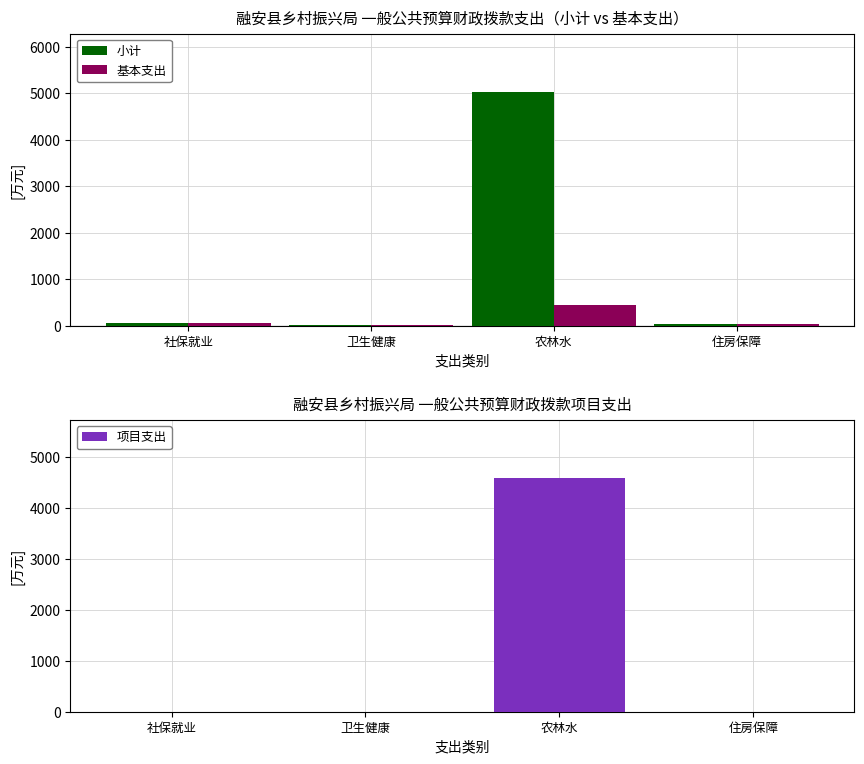

What is the average value of the 项目支出 series?

1147.6